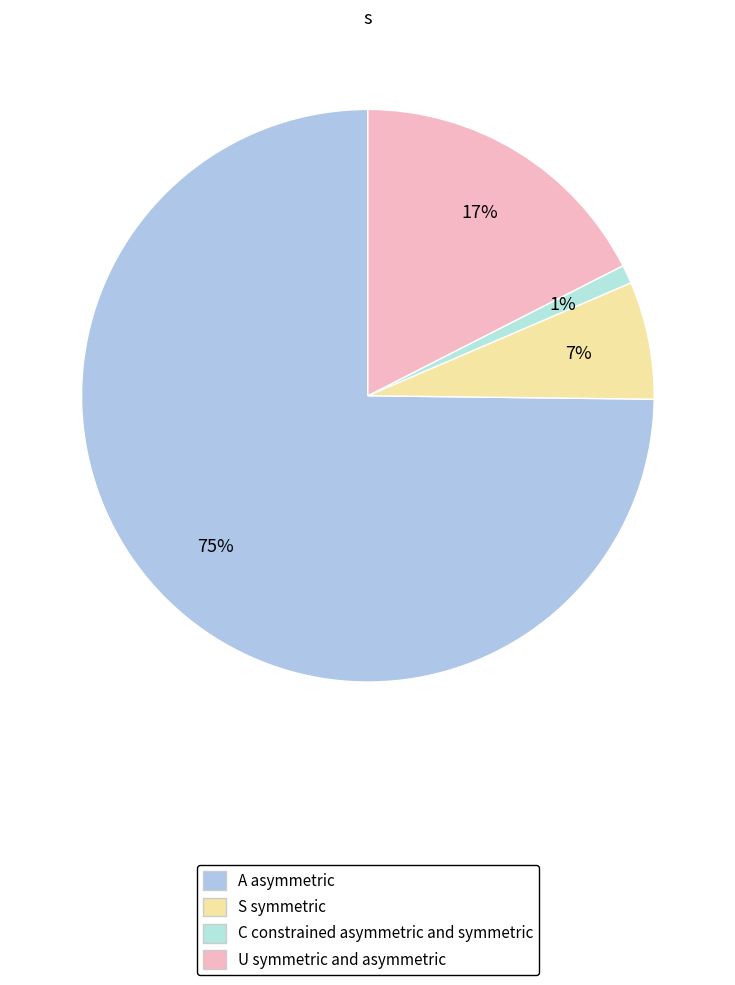

Count the number of slices in the pie.

4